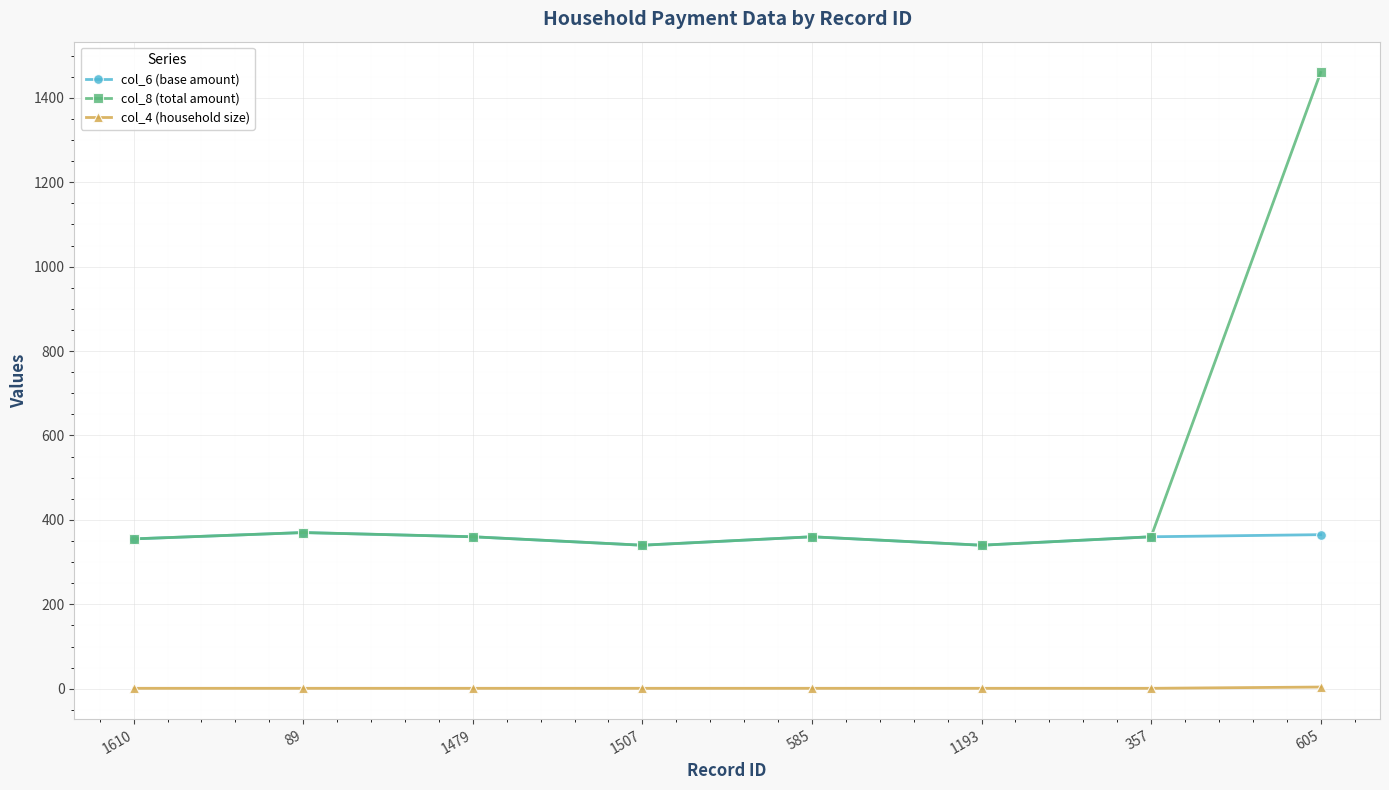

Is it true that col_6 (base amount) equals 355 at 1610?

True